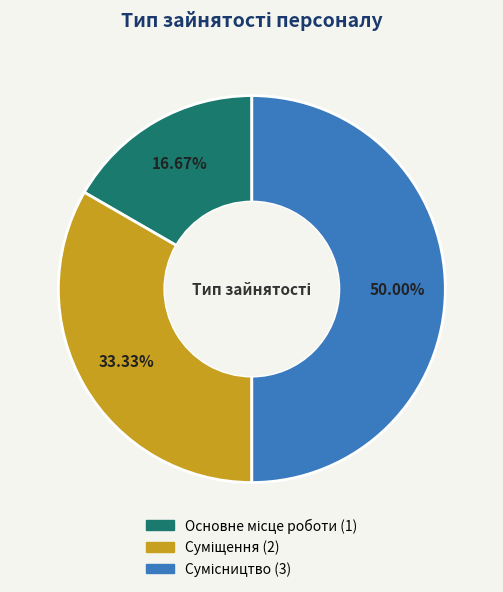

What is the change in value from Суміщення to Сумісництво?

+1